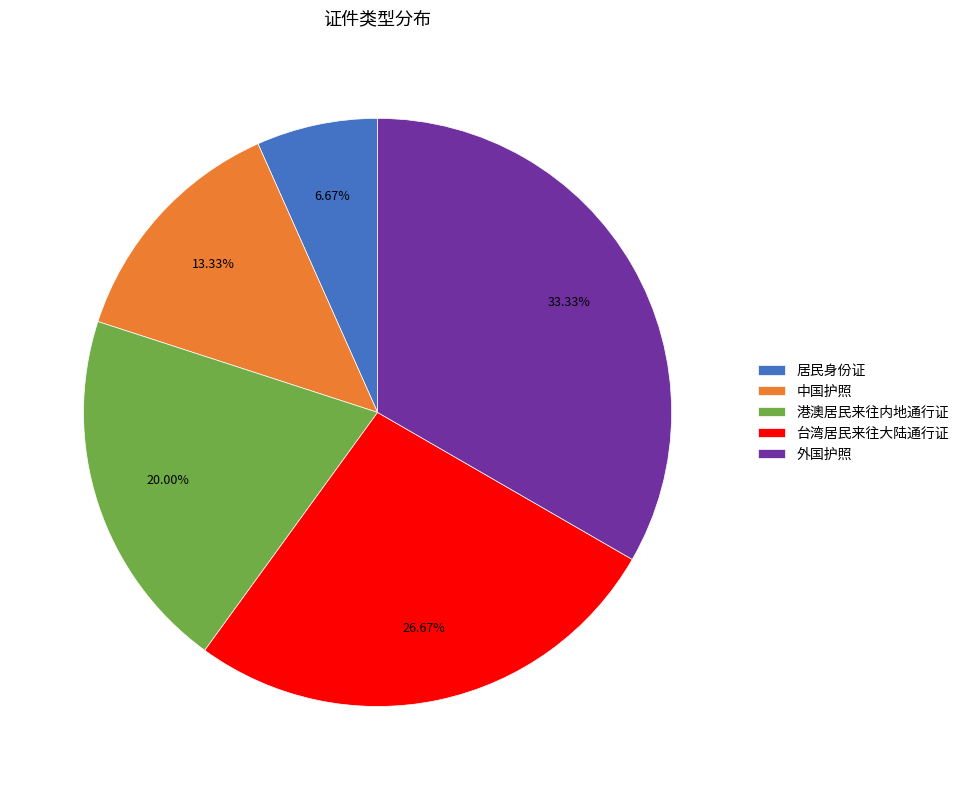

Which category has the smallest portion of the pie?

居民身份证